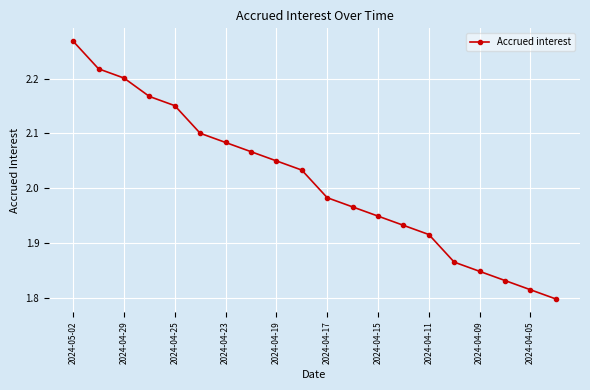

What is the difference between the maximum and minimum values?

0.5